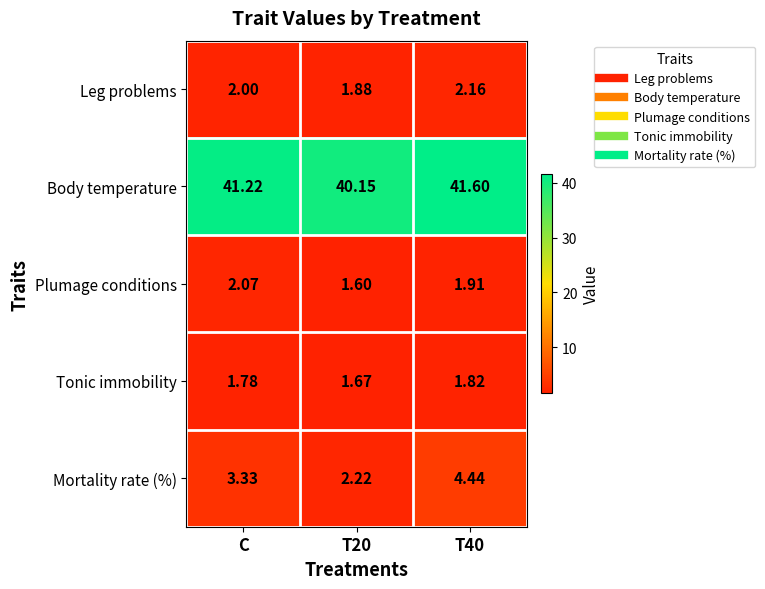

Is the value of Body temperature at C greater than the value of Tonic immobility at T20?

Yes